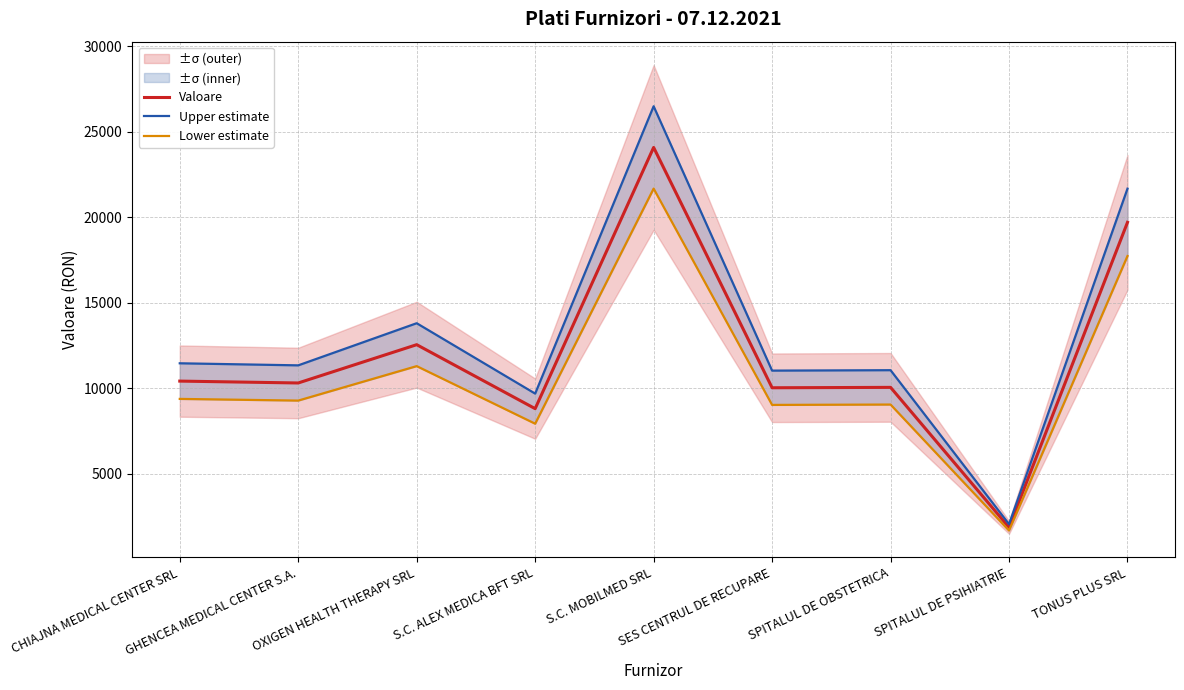

What is the approximate value of Upper estimate at GHENCEA MEDICAL CENTER S.A.?

11336.6